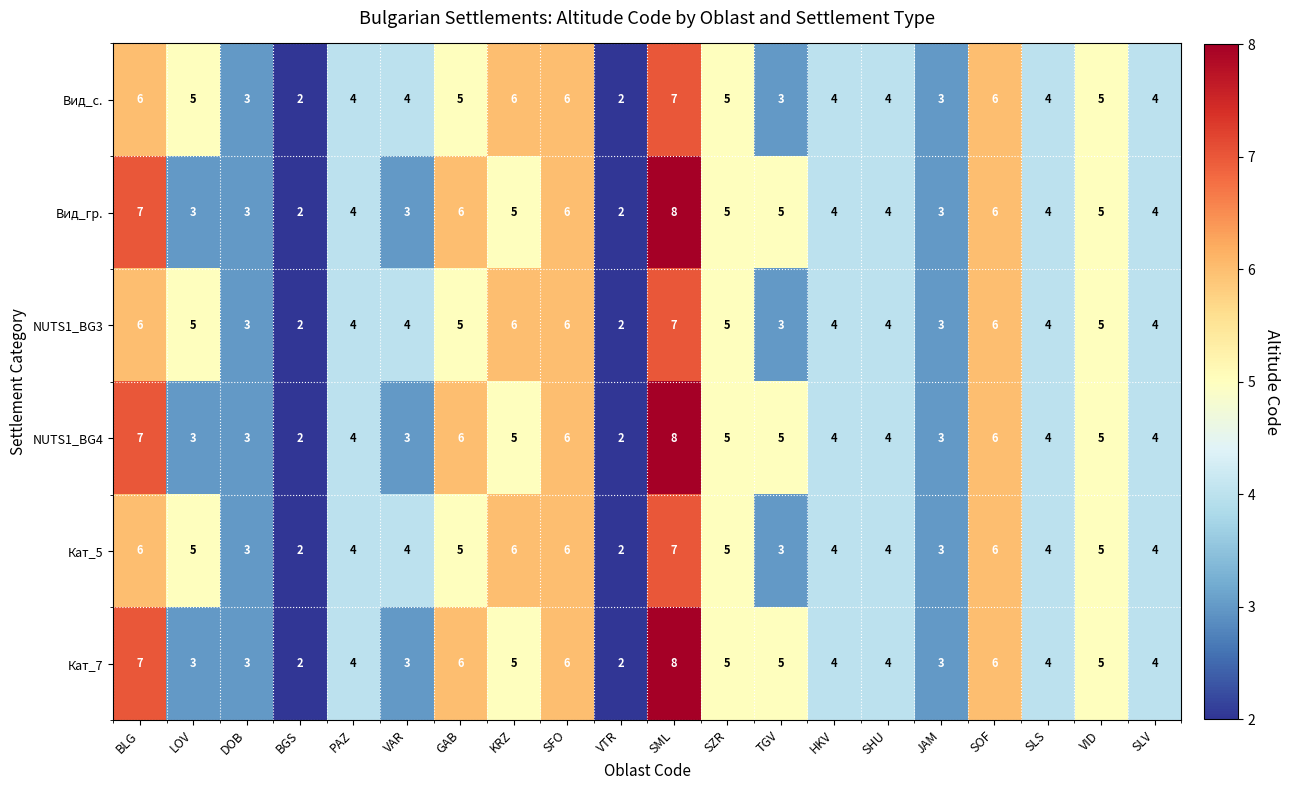

Read the Кат_7 value at SFO.

6